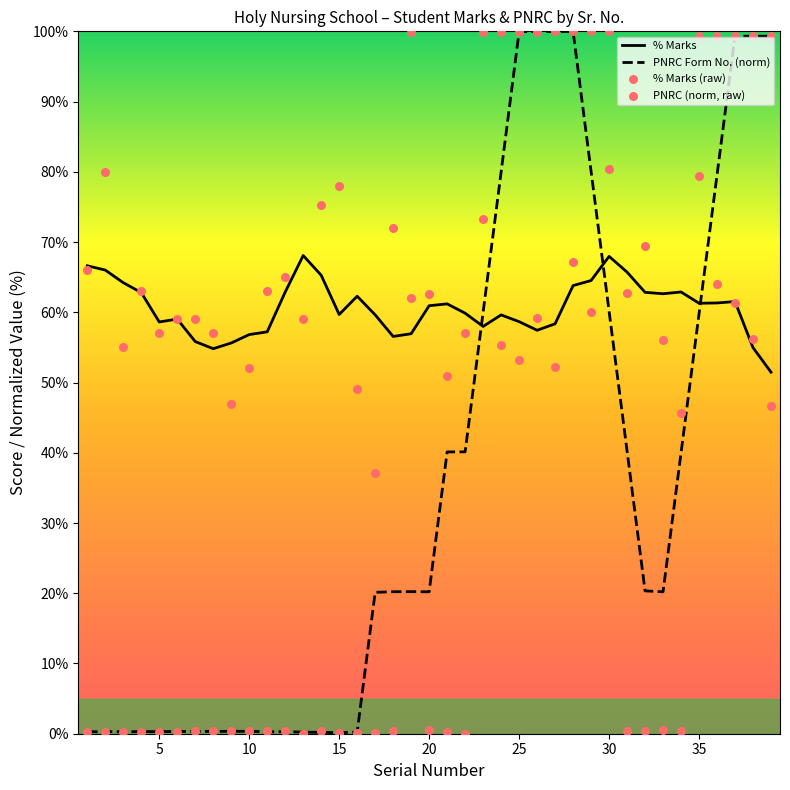

How many intersections are there between PNRC Form No. (norm) and % Marks?

3